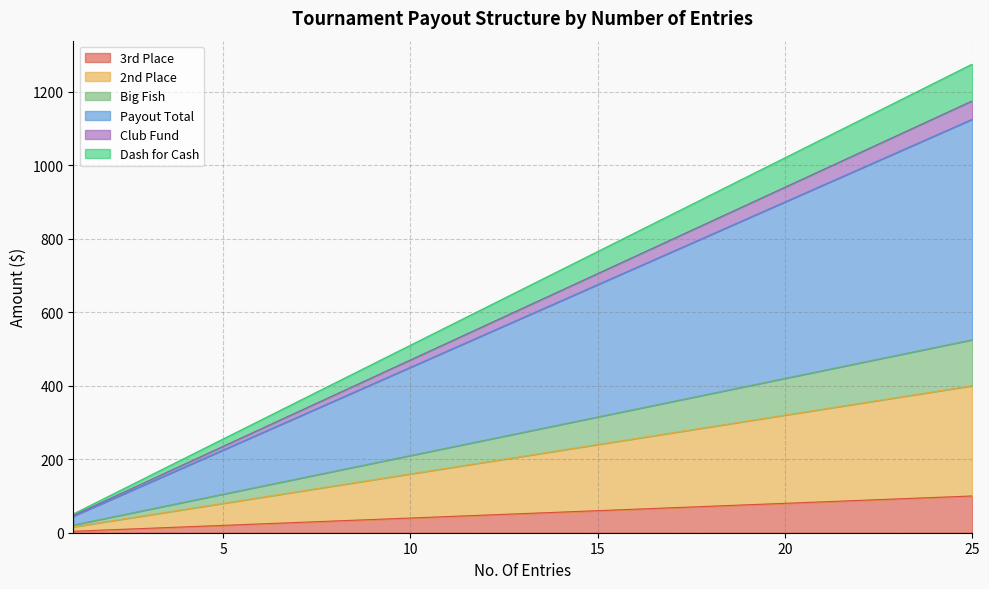

Does the chart display data point markers on the line(s)?

No